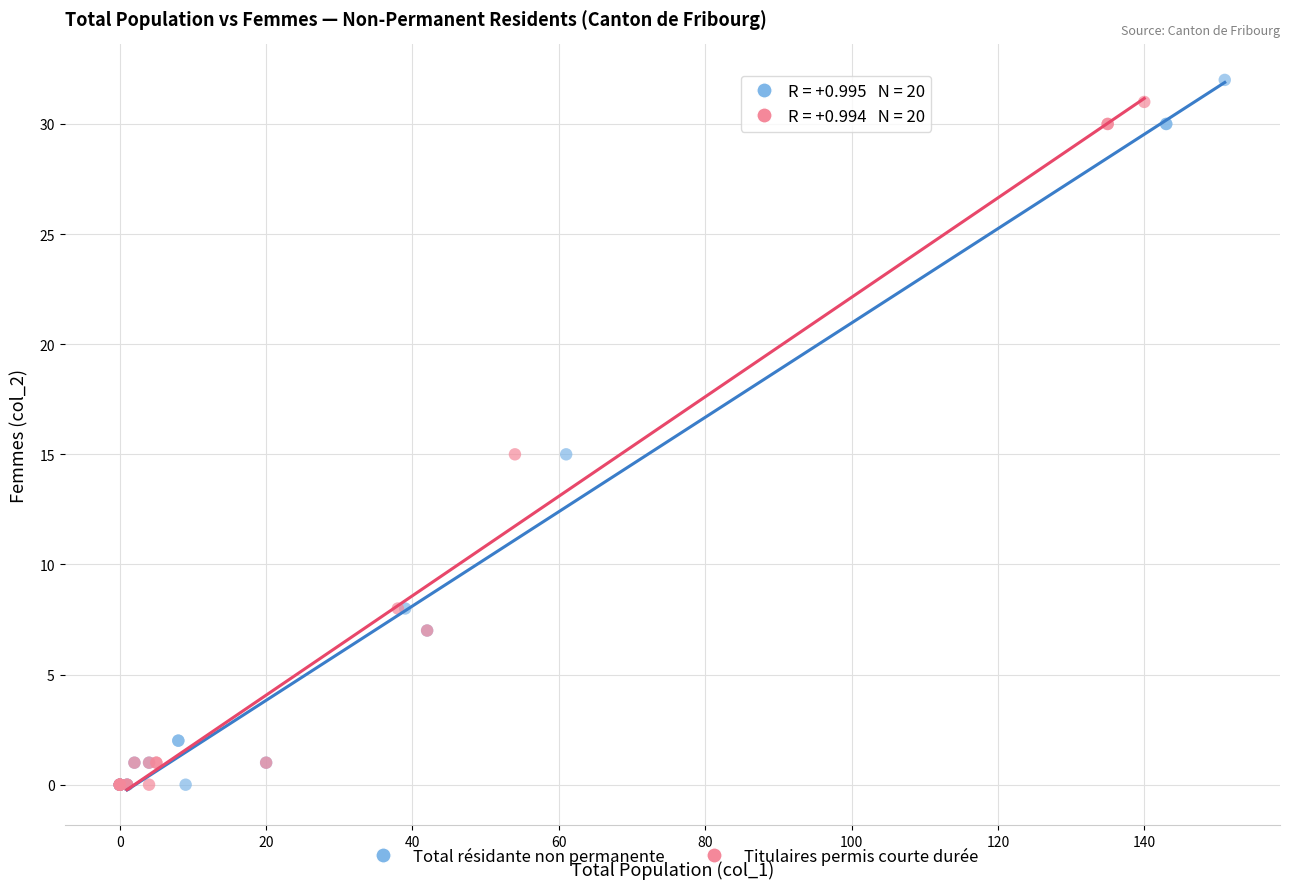

Which series has the widest spread of Y values?

Total résidante non permanente